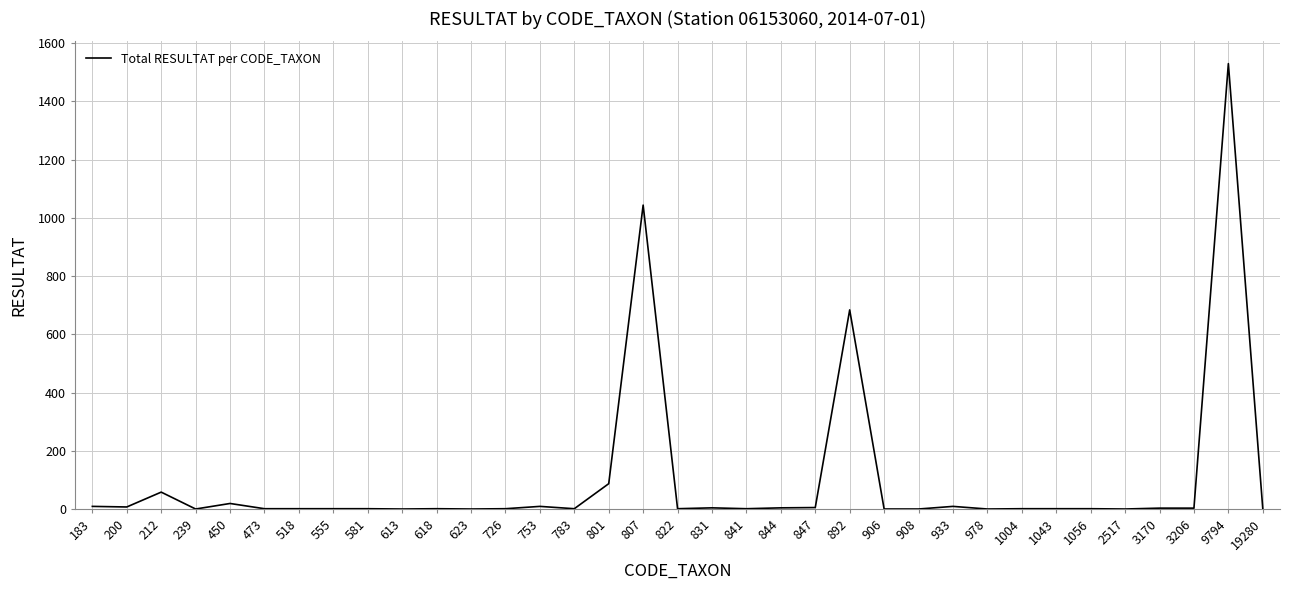

At which category does the chart reach its peak across all series?

9794